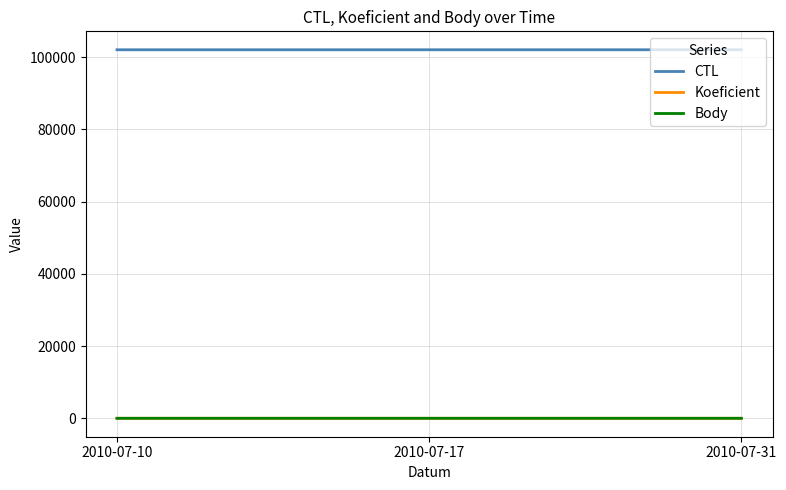

What is the maximum value shown in the chart?

102009.0